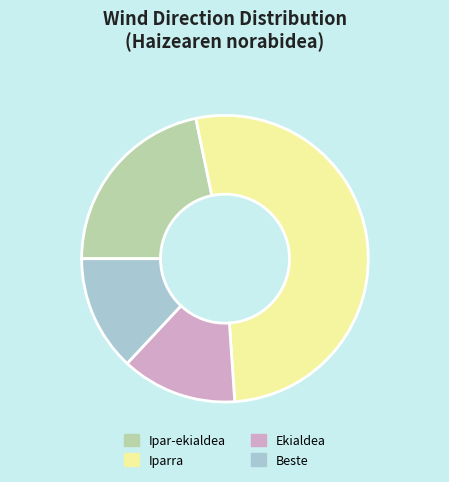

Which slice is the largest?

Iparra